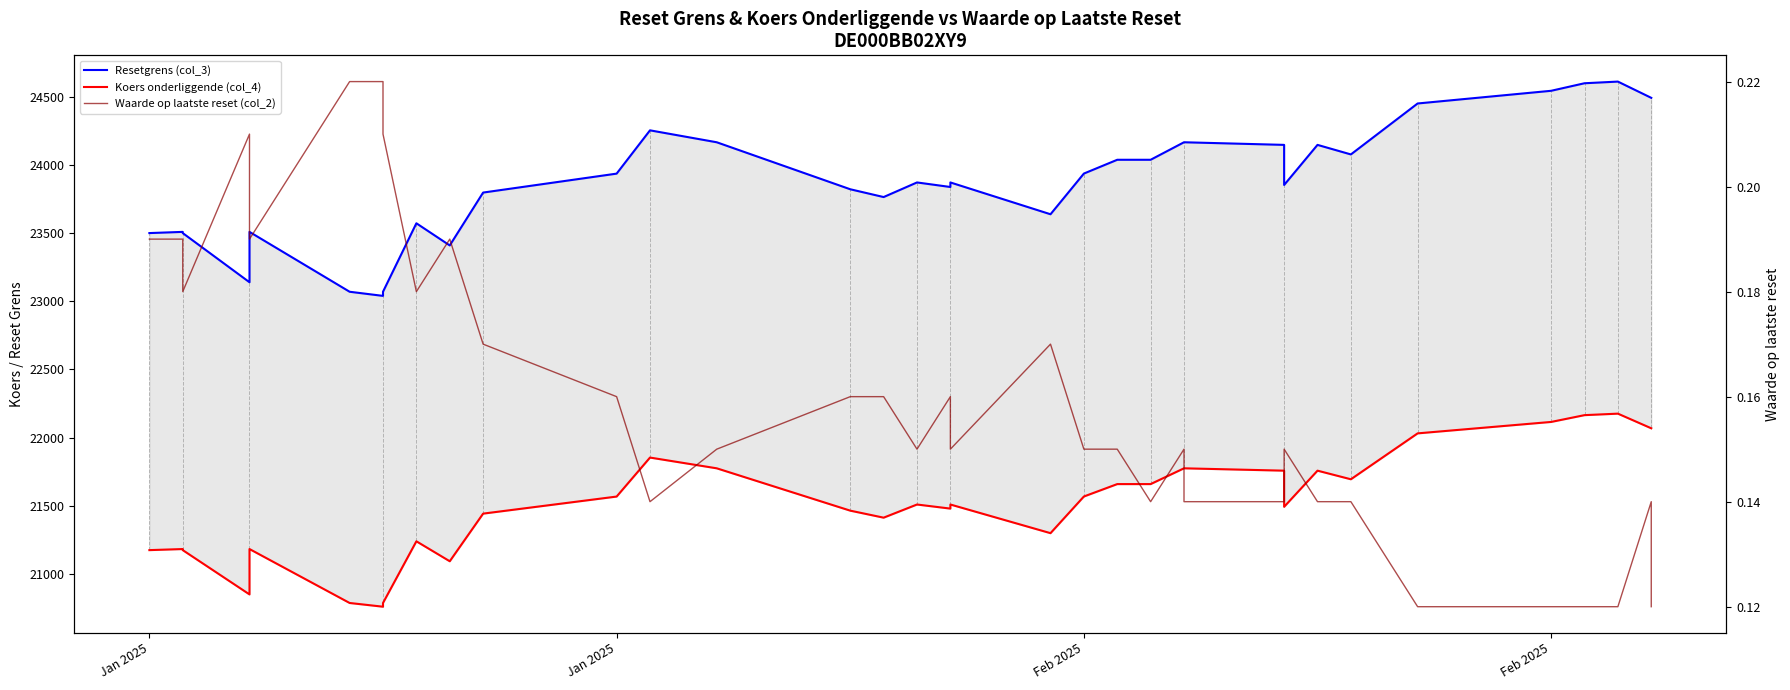

Where is the first local maximum for Resetgrens (col_3)?

Jan 2025